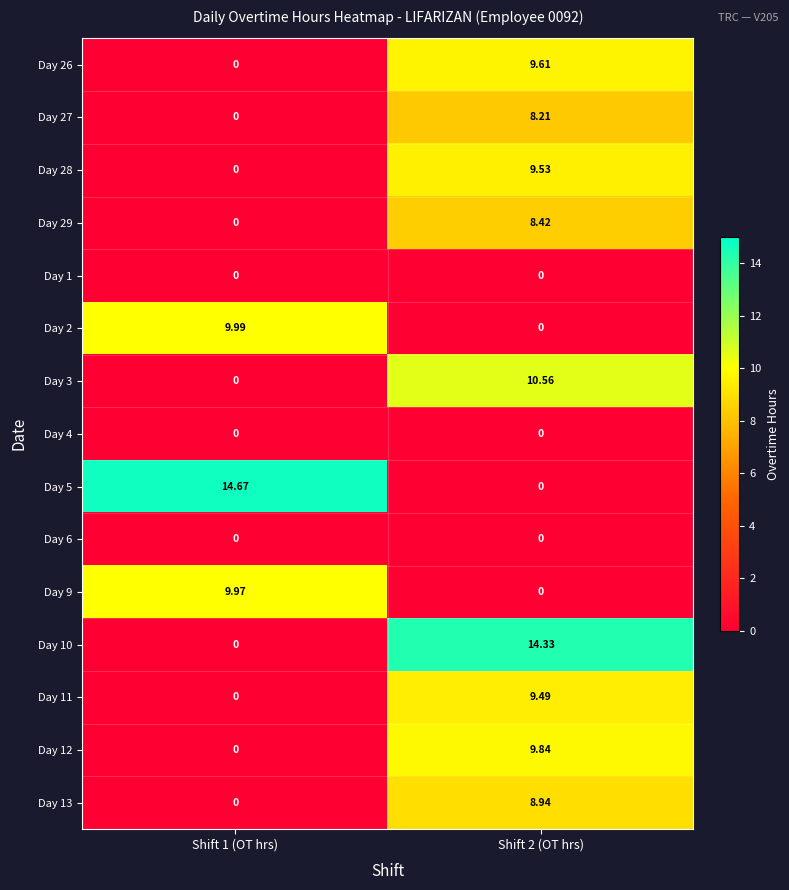

Is the value of Day 2 at Shift 1 (OT hrs) greater than the value of Day 5 at Shift 2 (OT hrs)?

Yes